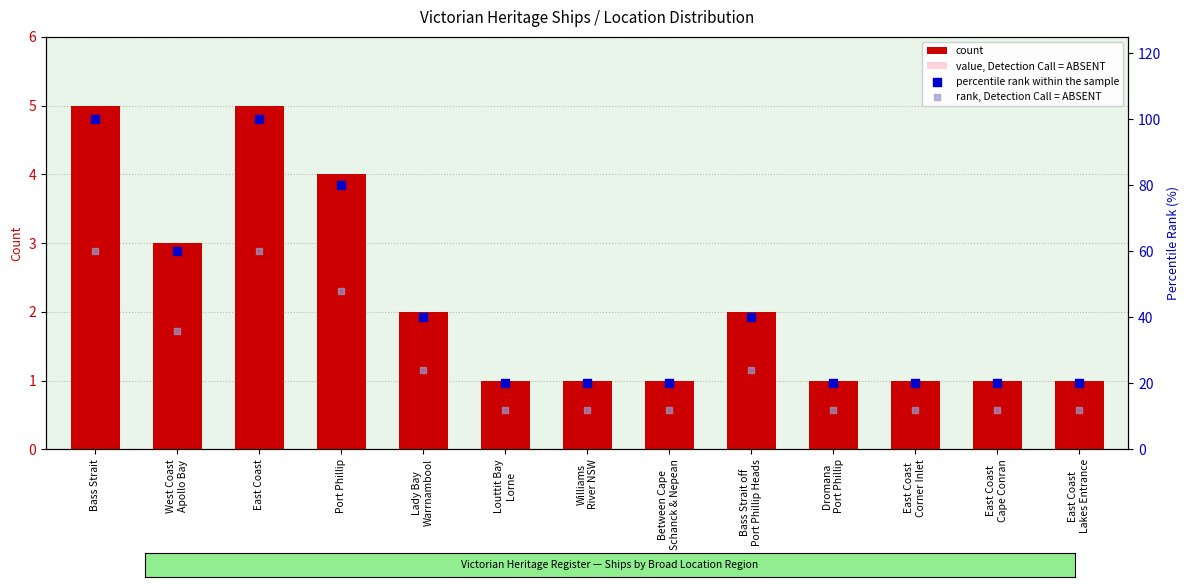

At which category is the sum across all series the highest?

Bass Strait